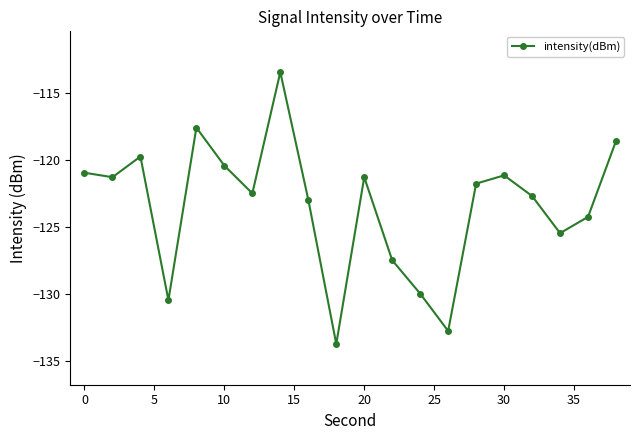

What is the maximum value shown in the chart?

-113.4